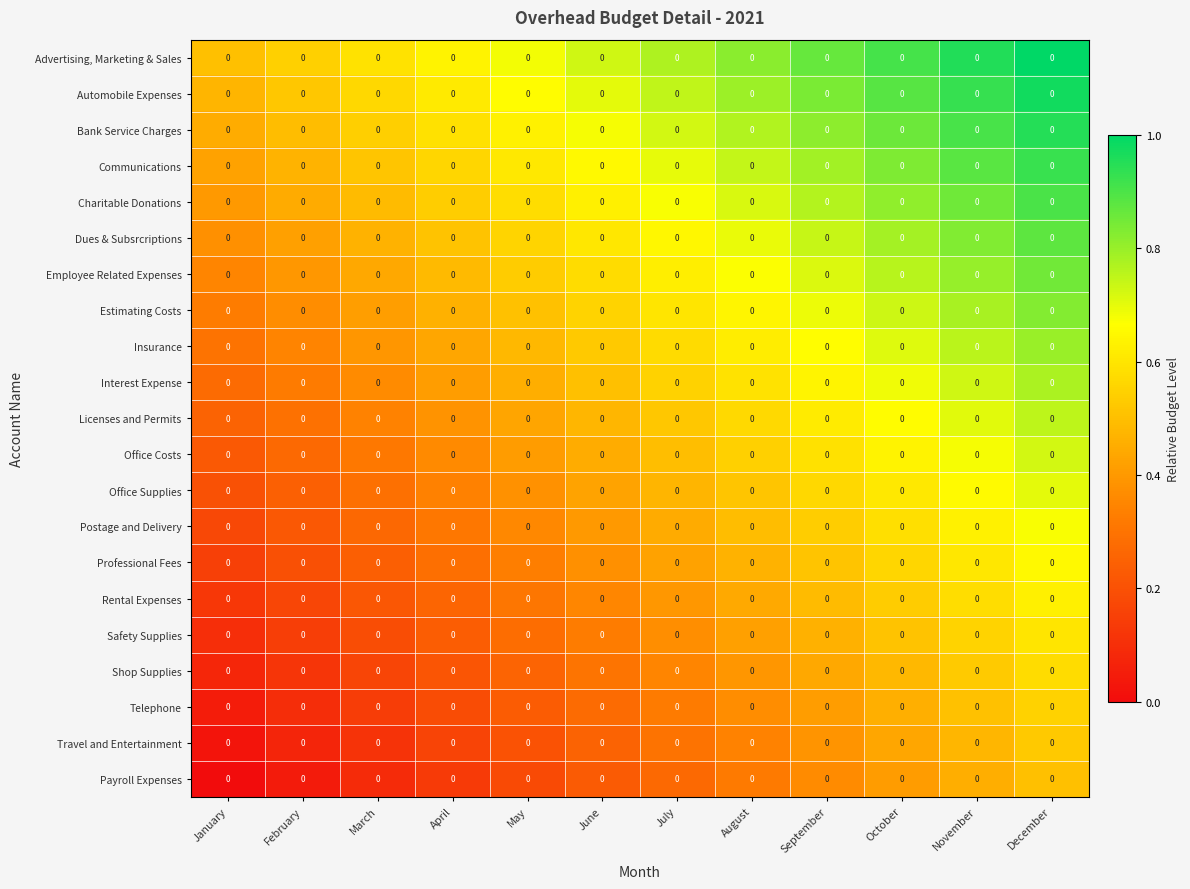

What is the lowest value of the Rental Expenses series?

0.1